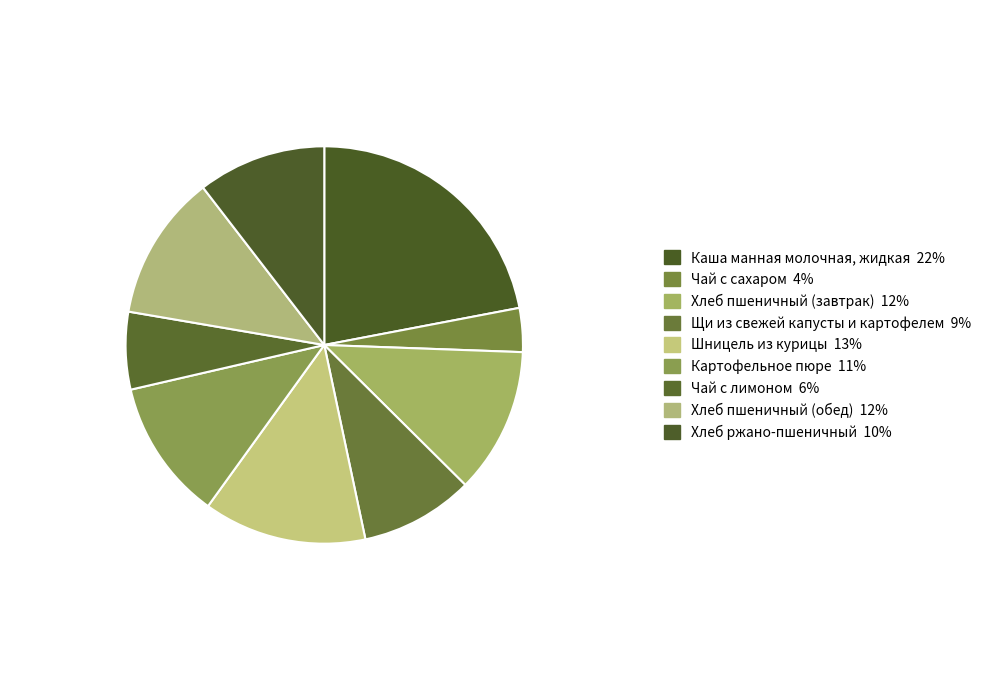

How many segments does this pie chart have?

9